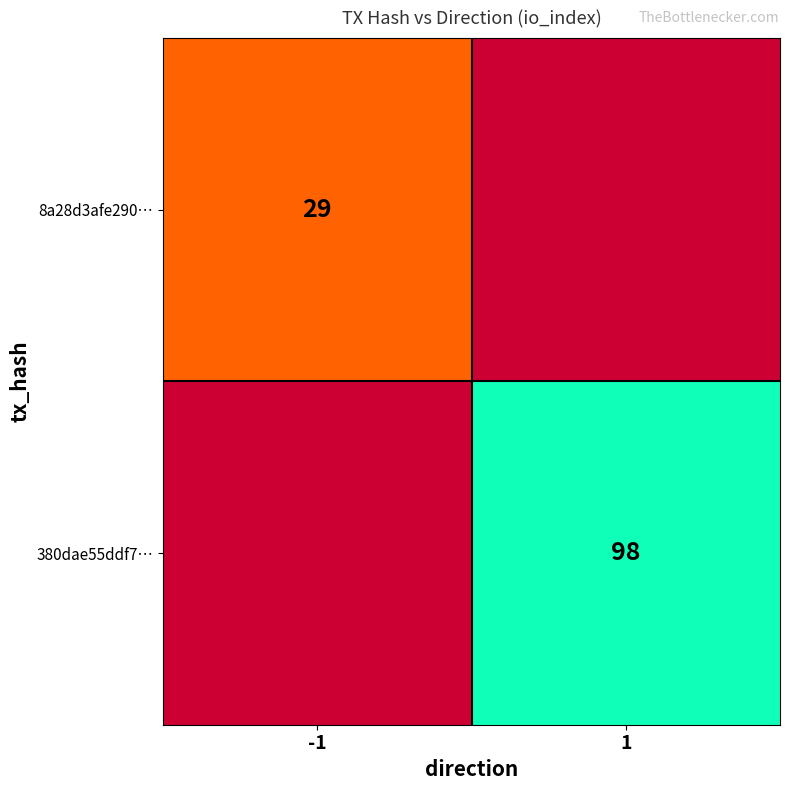

How many series are shown in this chart?

2